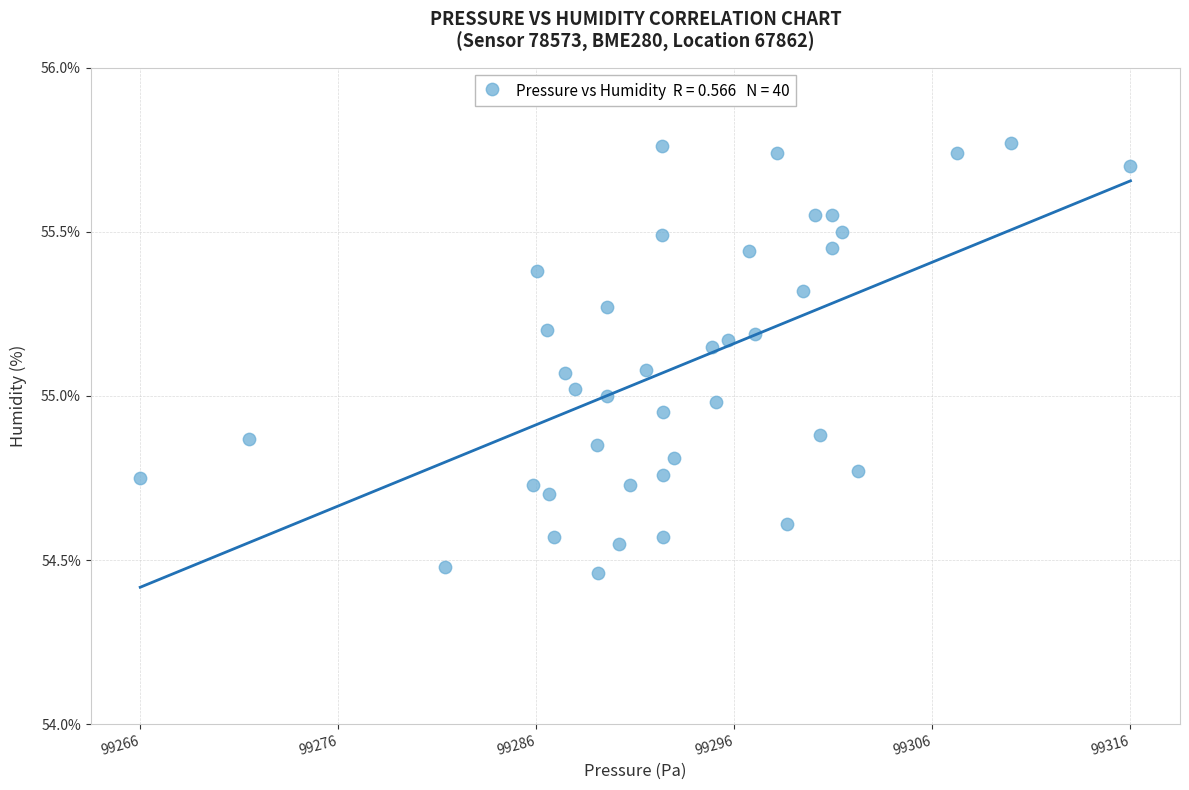

What is the range of Y values (max minus min)?

1.3